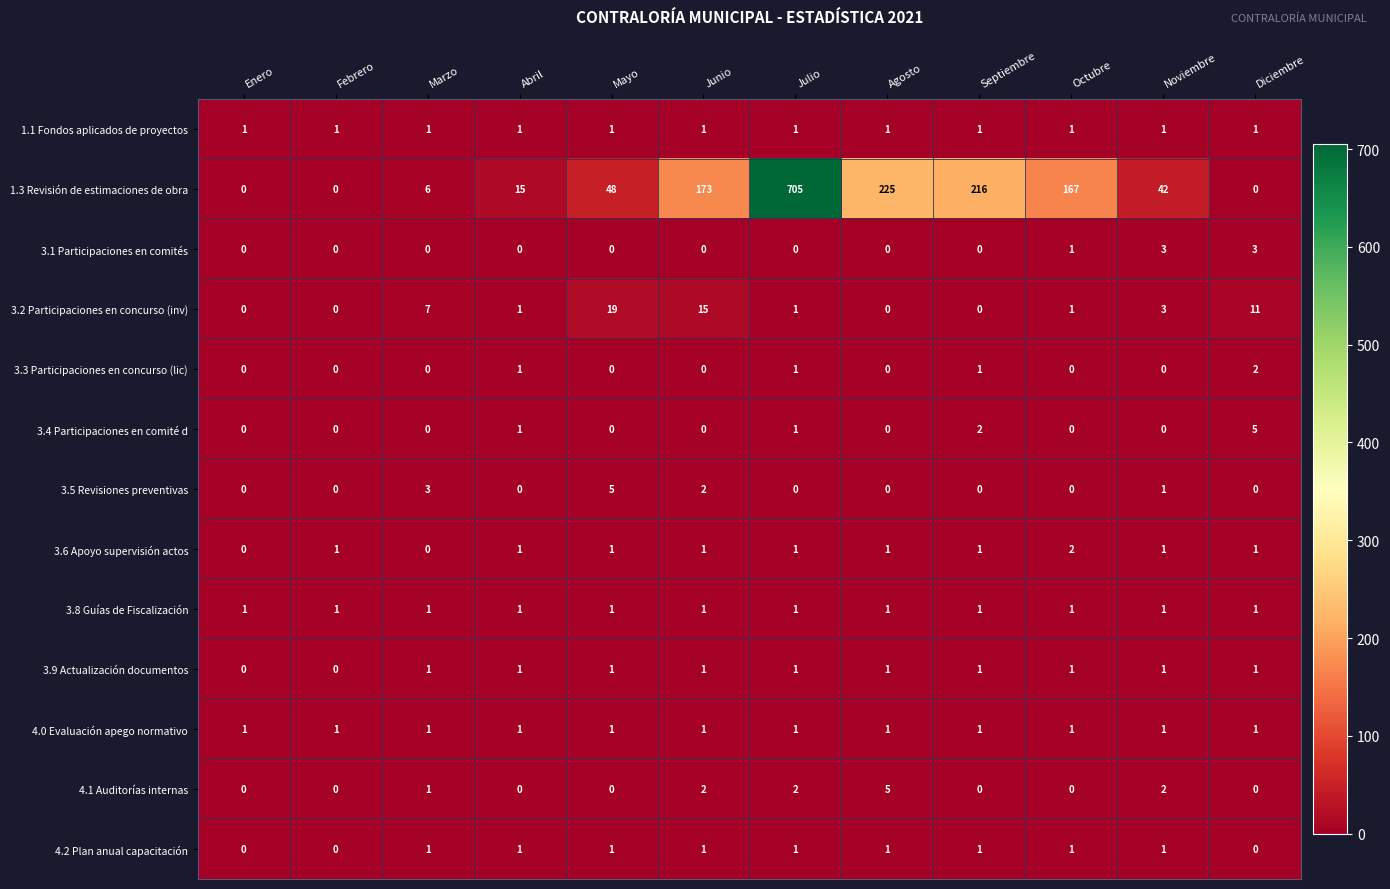

At which category does the chart reach its peak across all series?

Julio